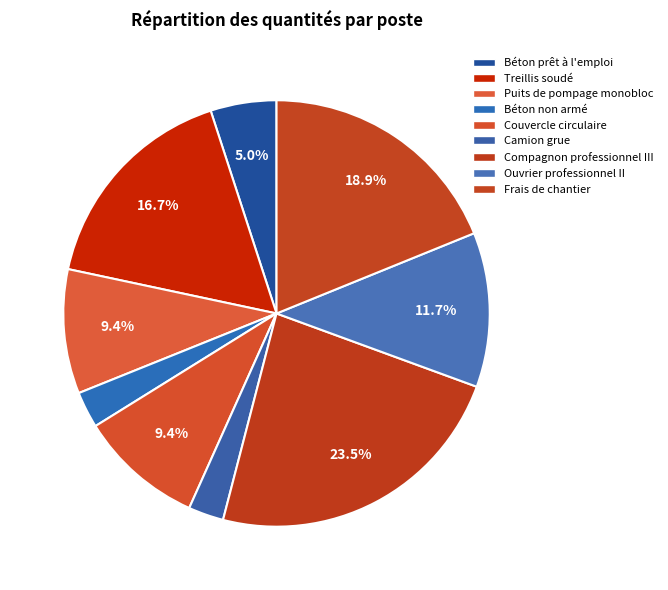

True or false: Ouvrier professionnel II accounts for 12% of the total.

True